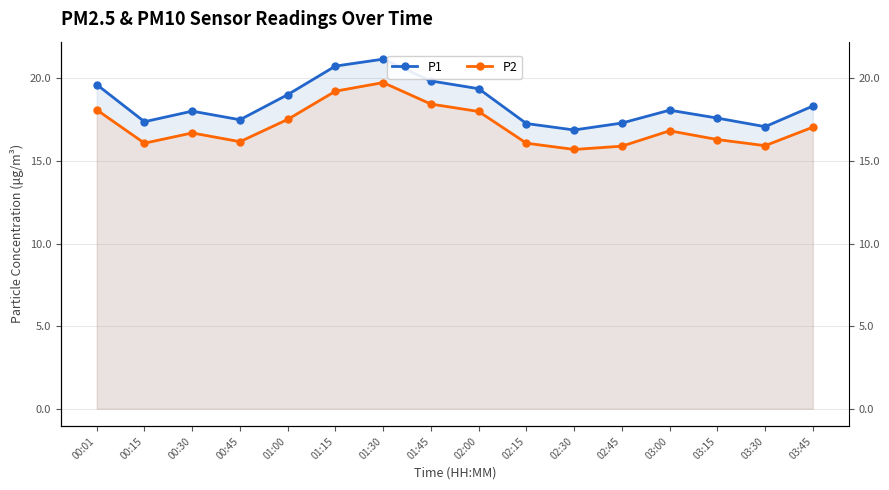

True or false: P1 and P2 cross at least once.

False